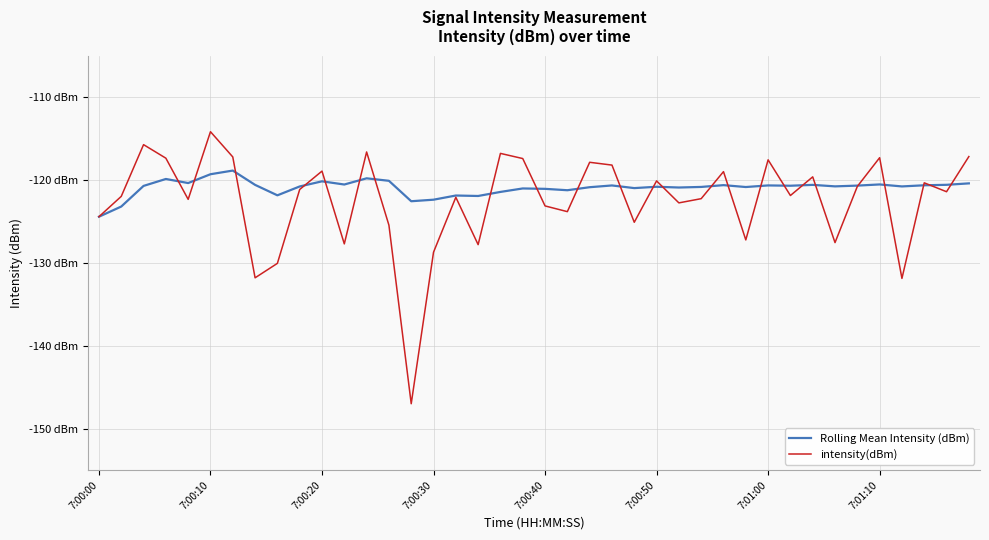

What are all the series names shown in the legend?

Rolling Mean Intensity (dBm), intensity(dBm)